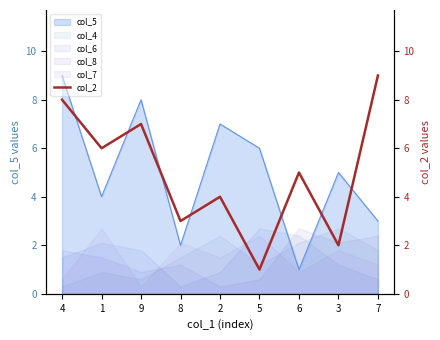

Reading left to right, transcribe all the data shown in this chart.

8	6	7	3	4	1	5	2	9